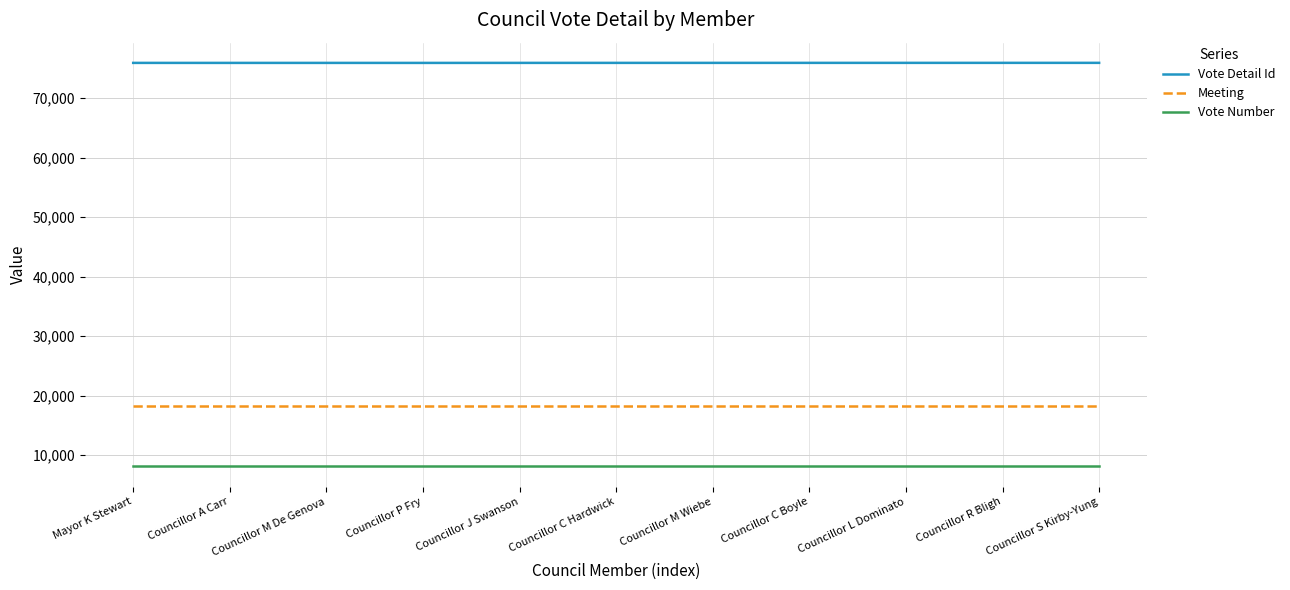

Which series has the largest total across all categories?

Vote Detail Id